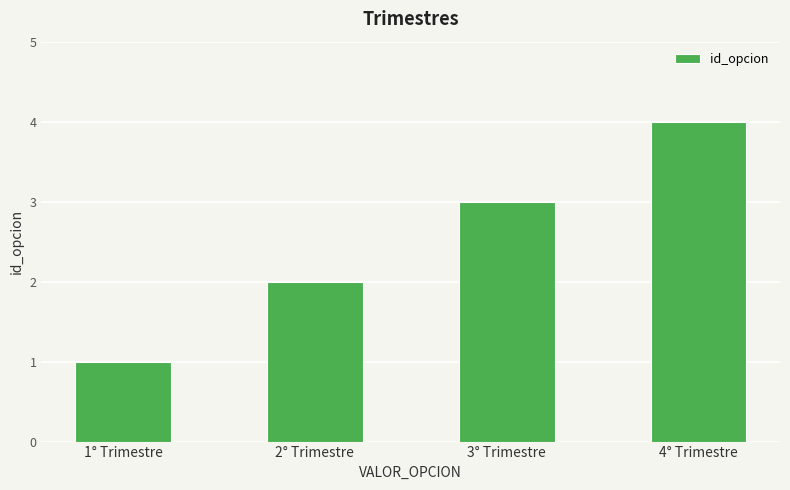

What is the label of the 4th bar from the left?

4° Trimestre